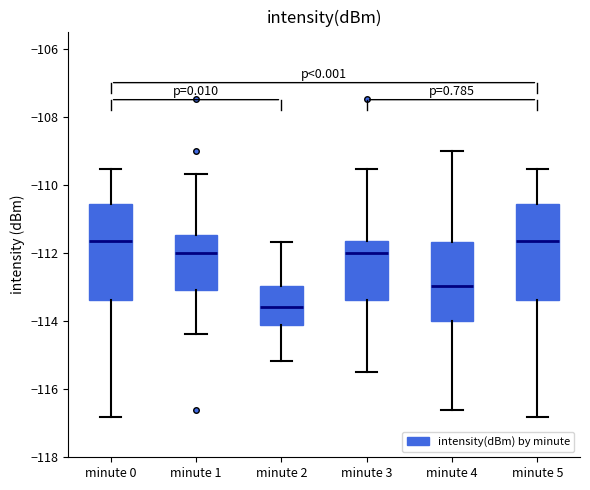

Reading left to right, read every box against the y-axis: the position of its median line, the range the box covers, and the ends of its whiskers. The values are not printed on the chart, so give them approximately, as read against the axis.

minute 0: median -111.6, box -113.4 to -110.6, whiskers -116.8 to -109.6
minute 1: median -112.0, box -113.0 to -111.4, whiskers -114.4 to -109.6
minute 2: median -113.6, box -114.2 to -113.0, whiskers -115.2 to -111.6
minute 3: median -112.0, box -113.4 to -111.6, whiskers -115.4 to -109.6
minute 4: median -113.0, box -114.0 to -111.6, whiskers -116.6 to -109.0
minute 5: median -111.6, box -113.4 to -110.6, whiskers -116.8 to -109.6